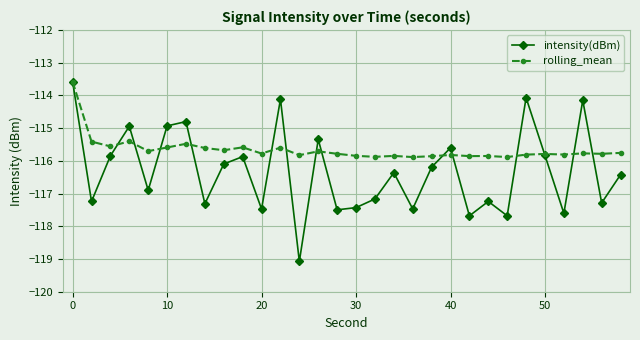

What is the smallest value displayed?

-119.1